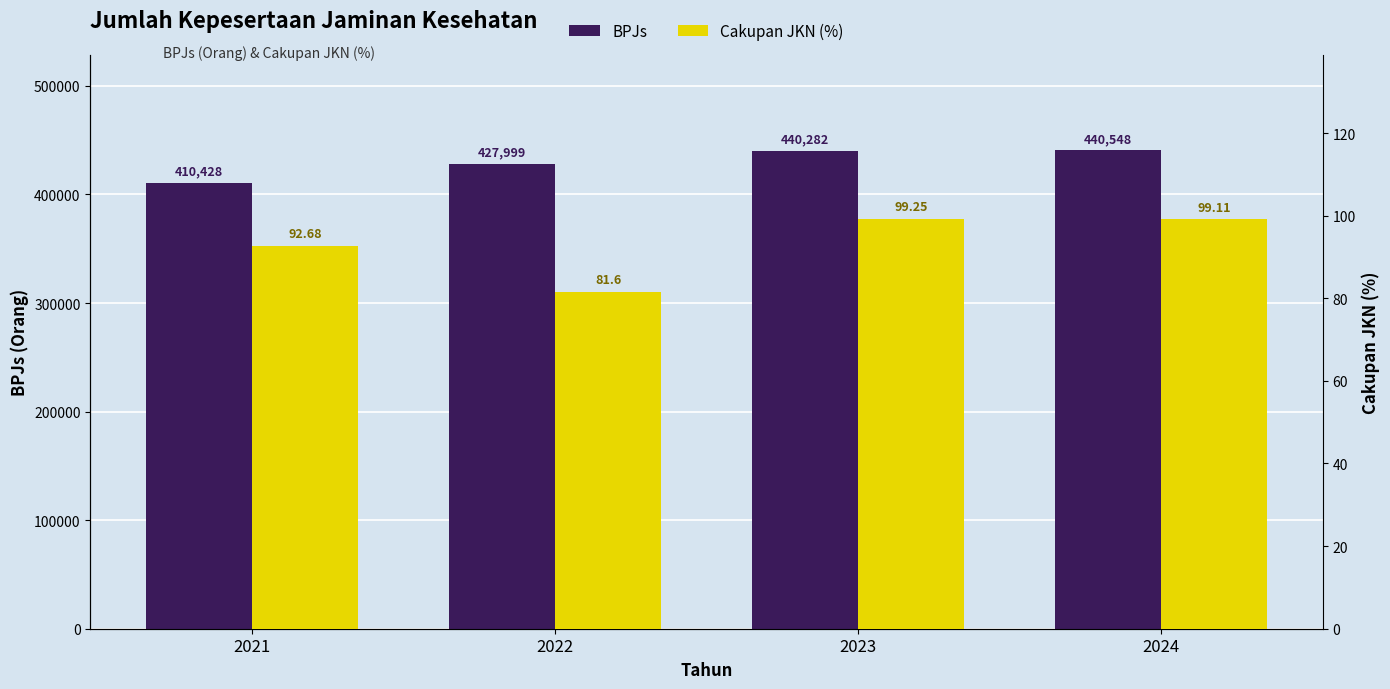

Is the value of Cakupan JKN (%) at 2023 greater than the value of BPJs at 2024?

No